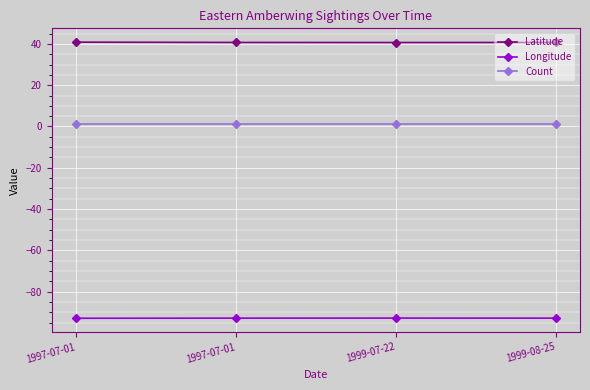

The Latitude series shows 40.9 at 1997-07-01. True or false?

True